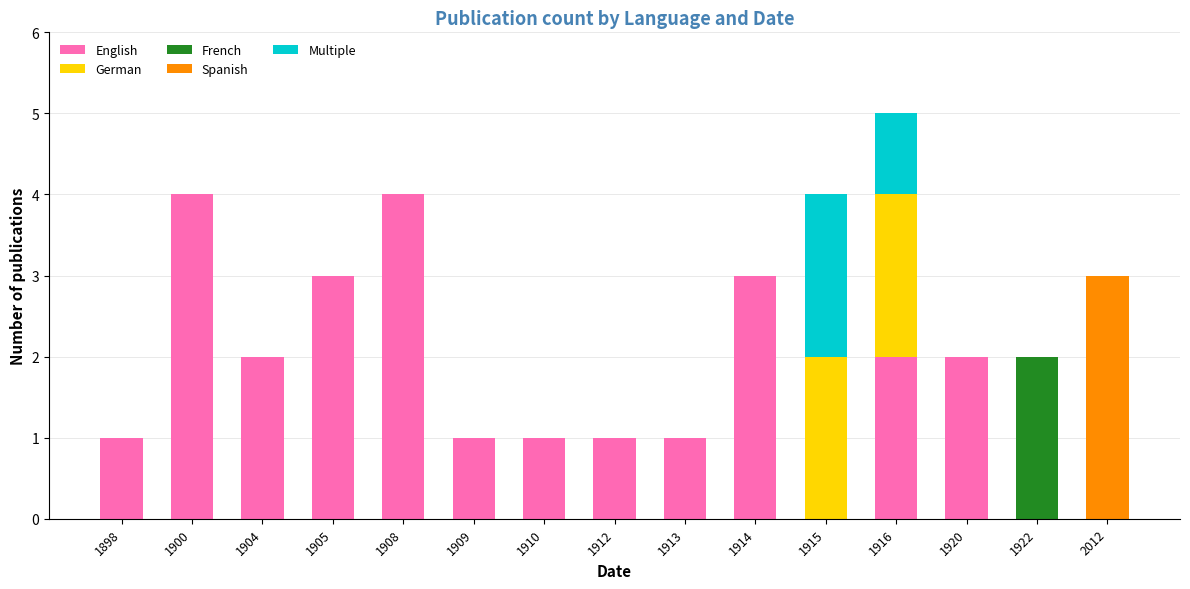

What is the total value across all series at 1909?

1